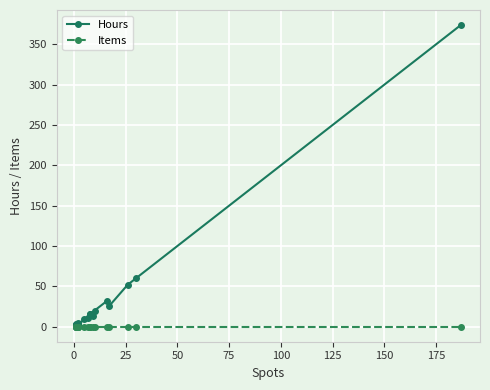

Which series has the largest total across all categories?

Hours